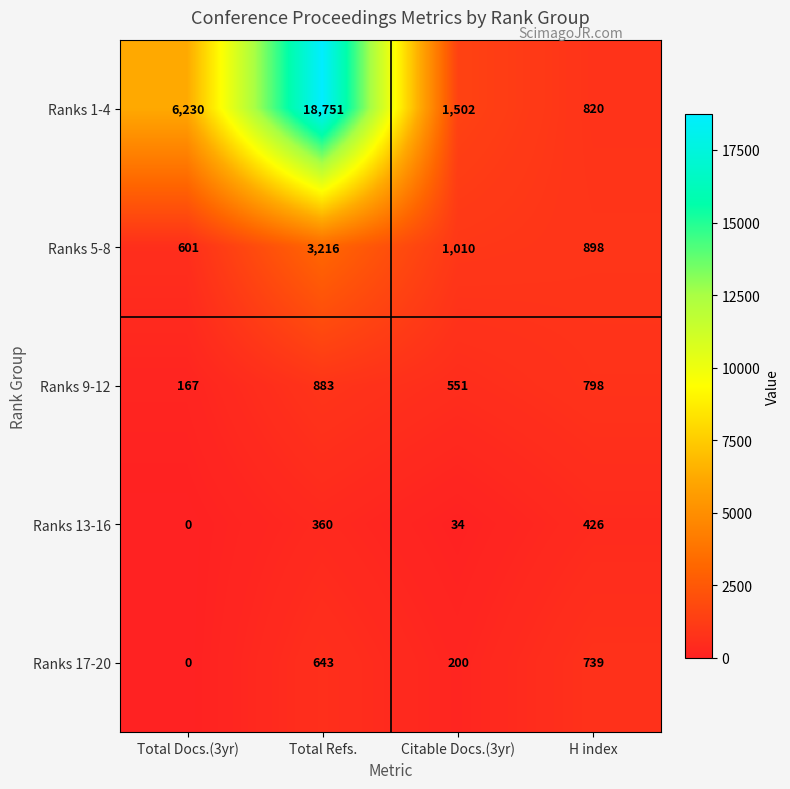

At which category does the chart reach its minimum across all series?

Total Docs.(3yr)